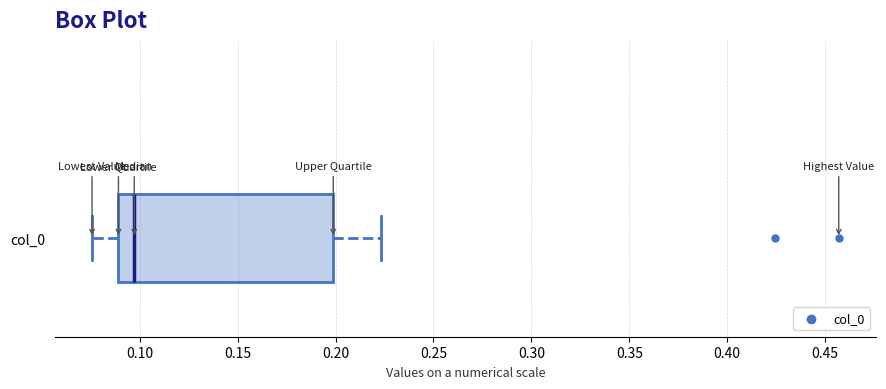

Where does the right whisker of the box for col_0 end on the x-axis? The values are not printed on the chart, so give them approximately, as read against the axis.

0.225